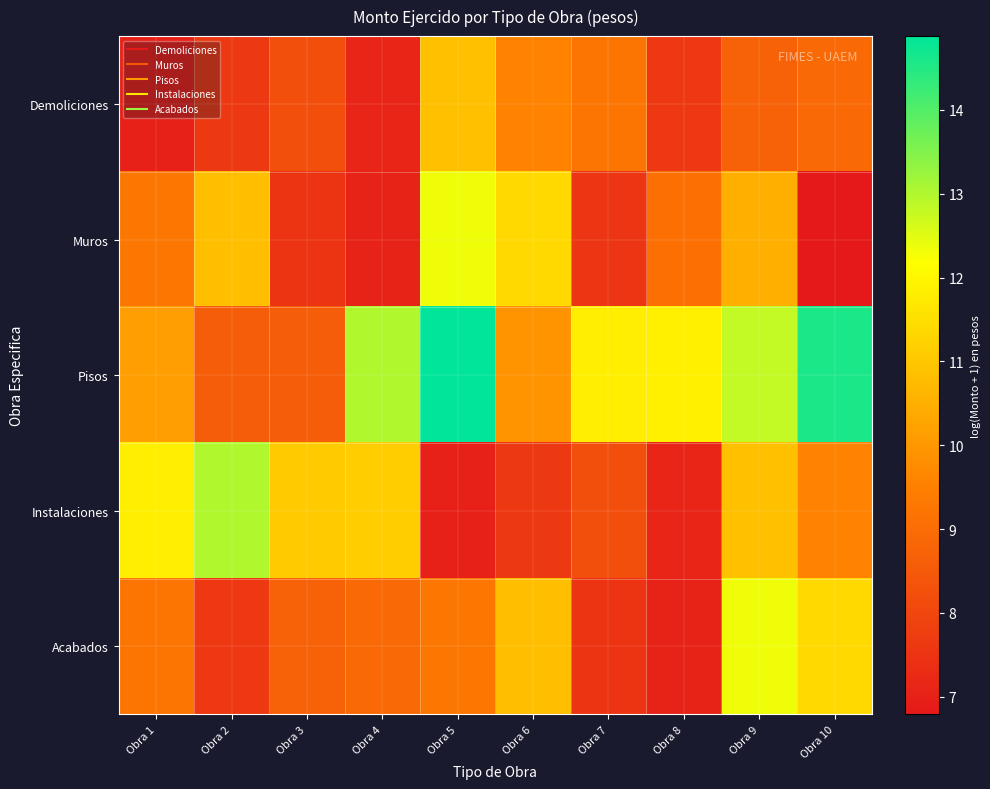

Reading left to right, extract all data points from this chart.

Demoliciones: Obra 1=7.0	Obra 2=7.7	Obra 3=8.2	Obra 4=7.1	Obra 5=10.9	Obra 6=9.5	Obra 7=9.3	Obra 8=7.6	Obra 9=8.7	Obra 10=8.9
Muros: Obra 1=9.3	Obra 2=10.8	Obra 3=7.5	Obra 4=7.0	Obra 5=12.4	Obra 6=11.4	Obra 7=7.5	Obra 8=9.1	Obra 9=10.5	Obra 10=6.8
Pisos: Obra 1=10.2	Obra 2=8.6	Obra 3=8.6	Obra 4=13.0	Obra 5=14.9	Obra 6=9.9	Obra 7=11.8	Obra 8=11.9	Obra 9=12.8	Obra 10=14.6
Instalaciones: Obra 1=11.8	Obra 2=13.0	Obra 3=11.1	Obra 4=11.1	Obra 5=7.0	Obra 6=7.7	Obra 7=8.2	Obra 8=7.1	Obra 9=10.9	Obra 10=9.5
Acabados: Obra 1=9.3	Obra 2=7.6	Obra 3=8.7	Obra 4=8.9	Obra 5=9.3	Obra 6=10.8	Obra 7=7.5	Obra 8=7.0	Obra 9=12.4	Obra 10=11.4